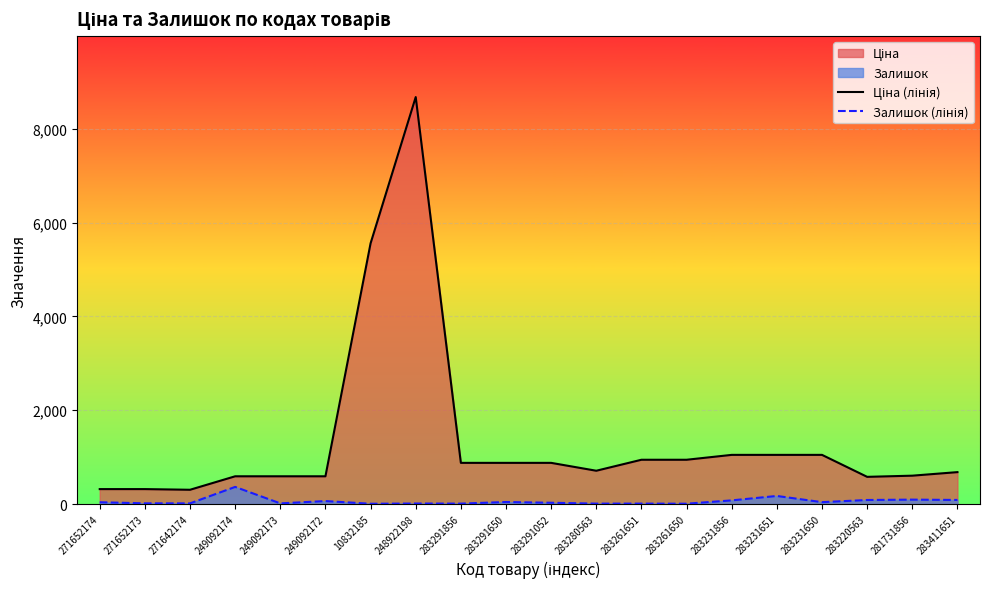

Where is the first local minimum for Залишок (лінія)?

271642174